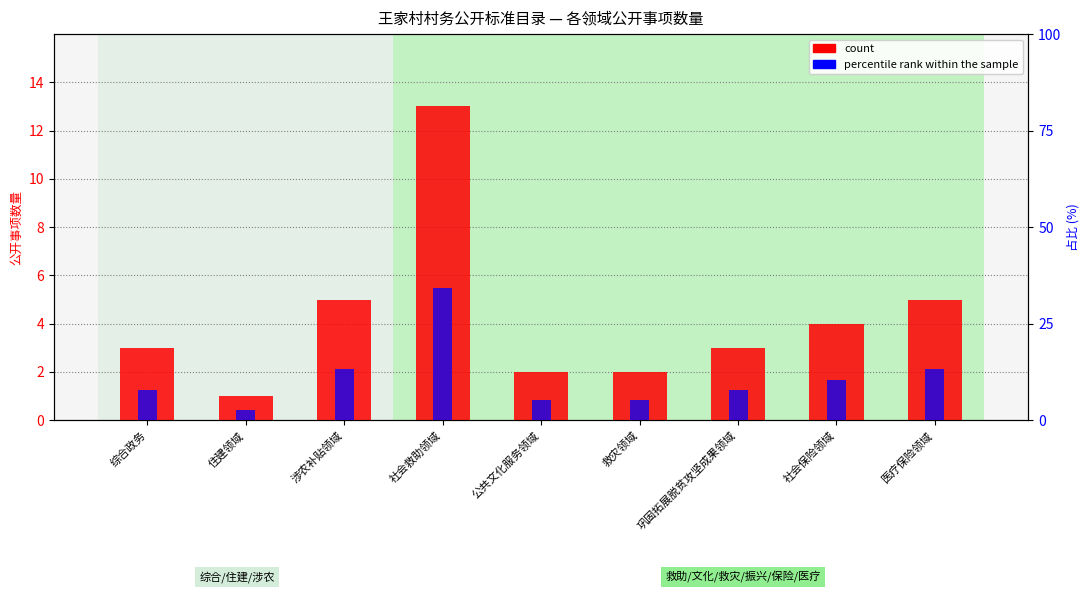

The percentile rank within the sample series shows 2.6 at 住建领域. True or false?

True